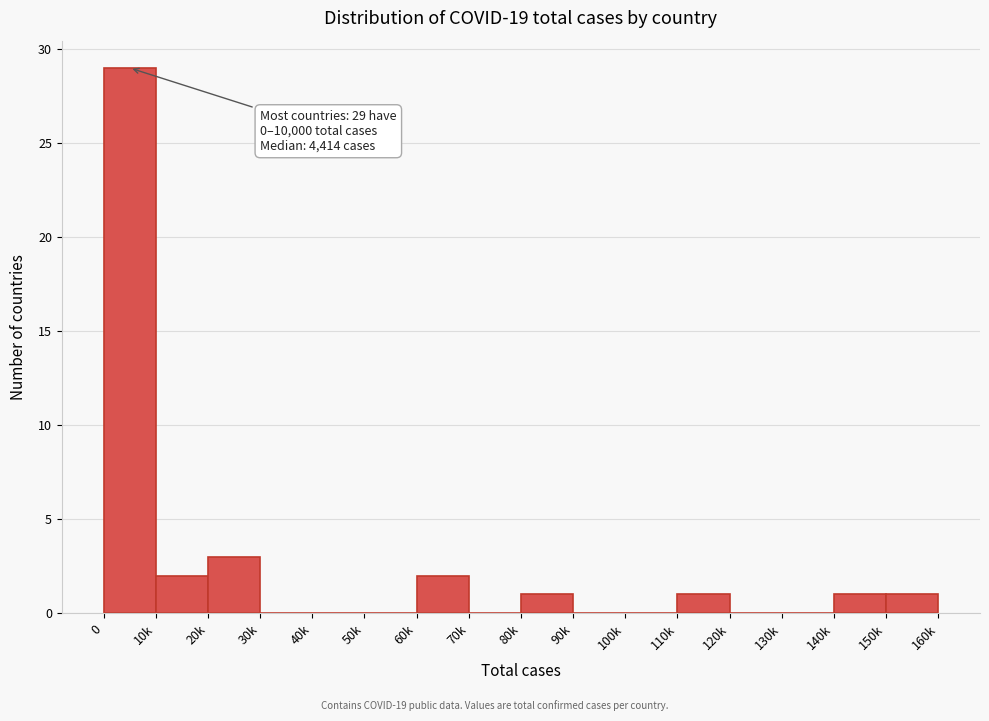

Reading left to right, list all the values displayed in this chart.

0=29	10k=2	20k=3	30k=0	40k=0	50k=0	60k=2	70k=0	80k=1	90k=0	100k=0	110k=1	120k=0	130k=0	140k=1	150k=1